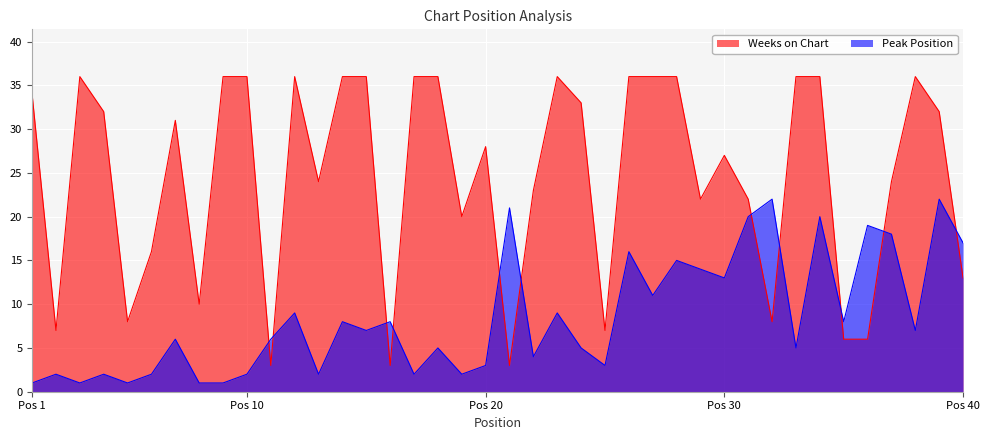

What is the difference between the maximum and minimum values in the Peak Position series?

21